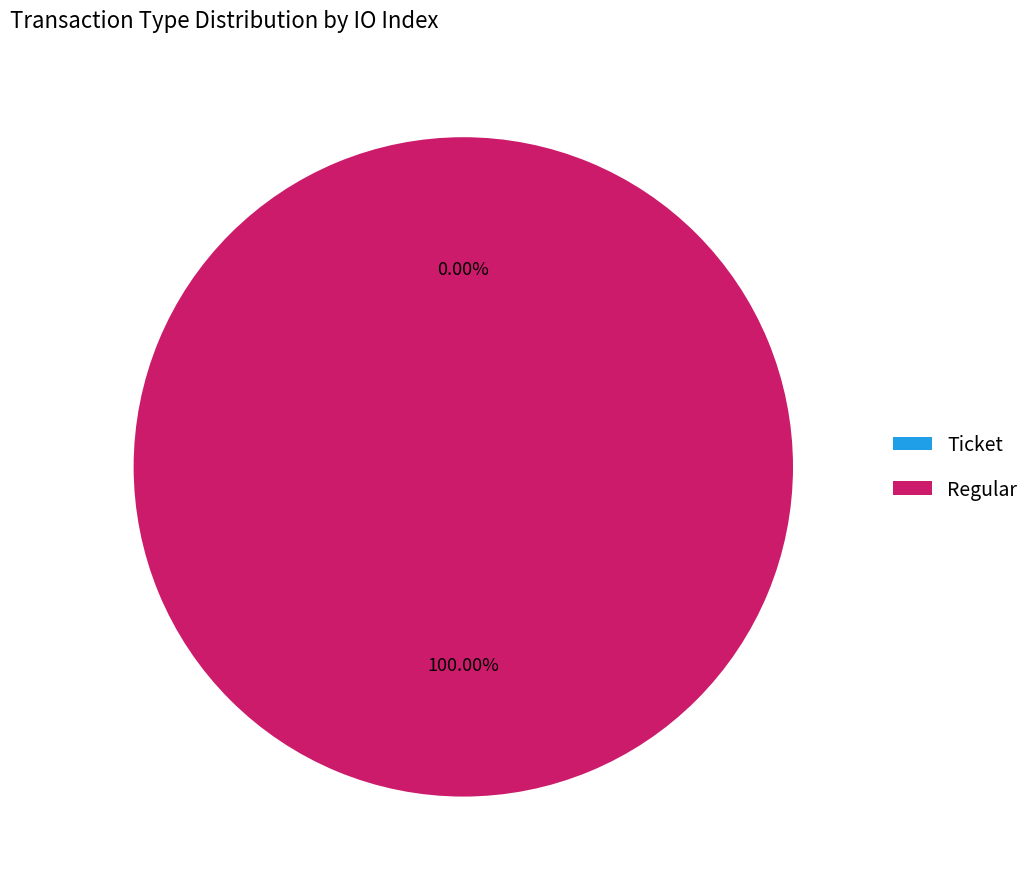

Between Regular and Ticket, which is larger?

Regular